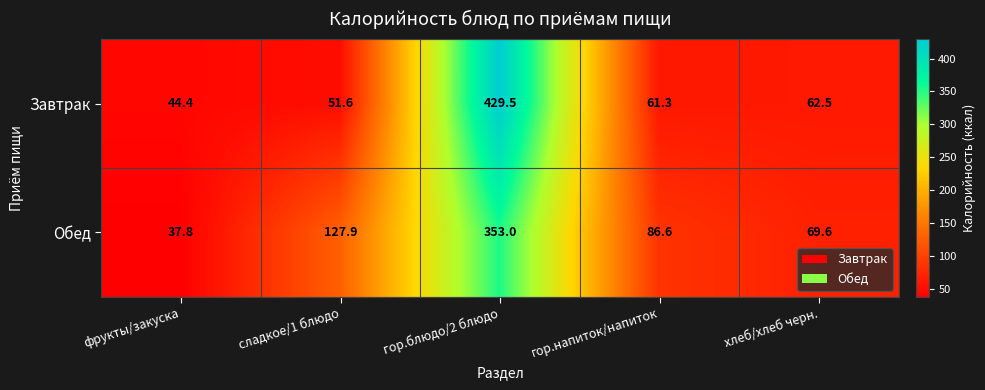

What is the maximum value shown in the chart?

429.5